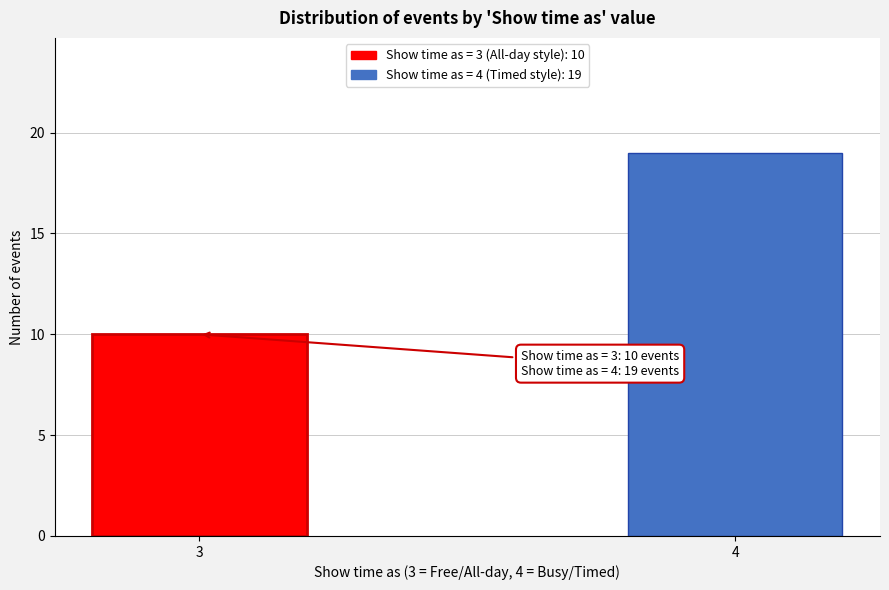

Reading left to right, extract all data points from this chart.

3=10	4=19